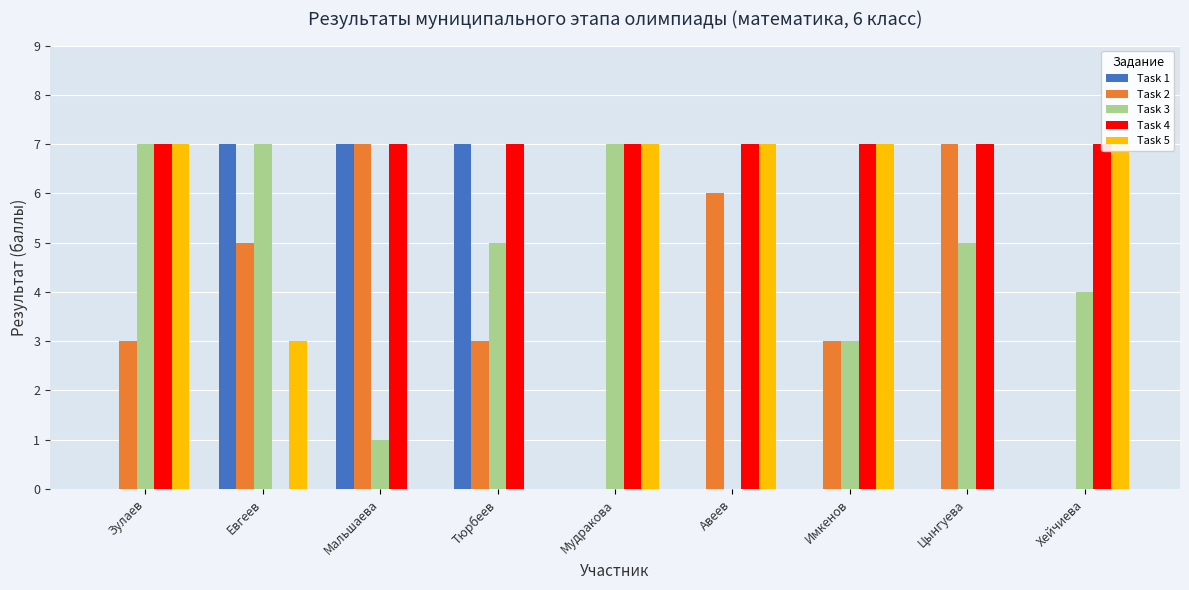

What is the maximum value shown in the chart?

7